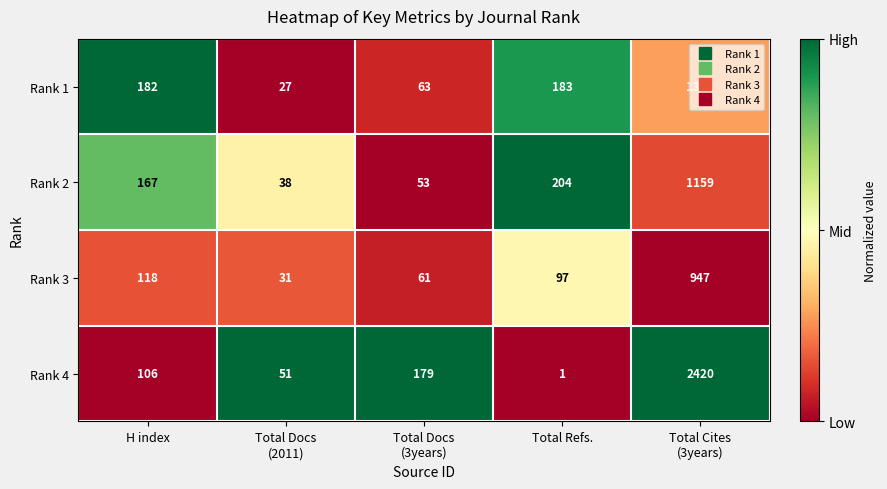

Rank the series at Total Docs
(2011) from highest to lowest value.

Rank 4, Rank 2, Rank 3, Rank 1